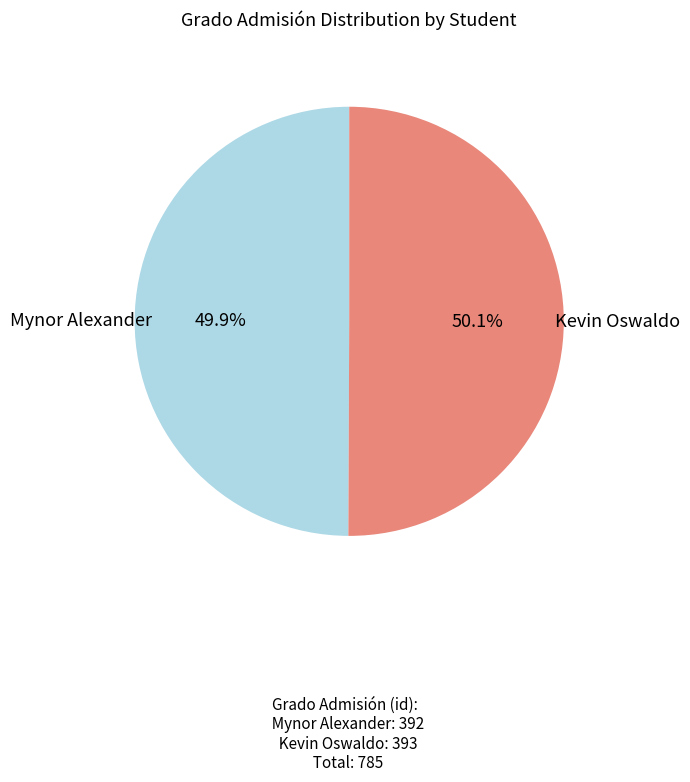

To the nearest percent, what portion does Mynor Alexander represent?

50%